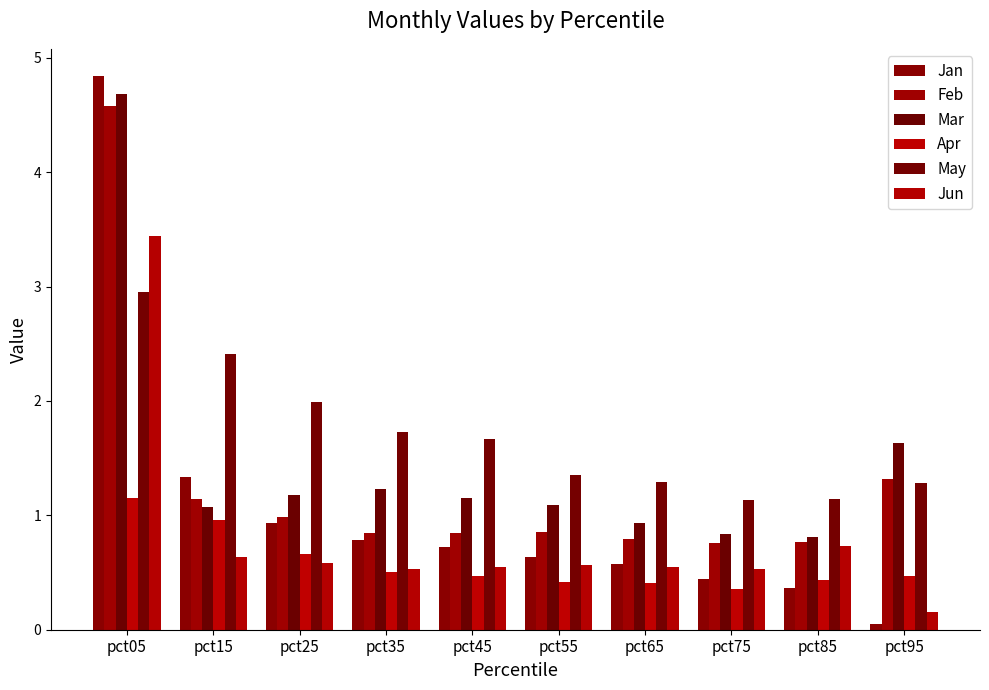

How many bars are there in each group?

6